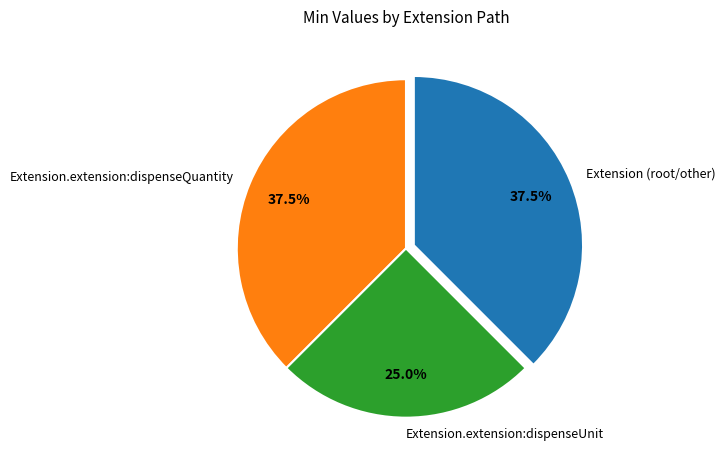

How many slices are in this pie chart?

3